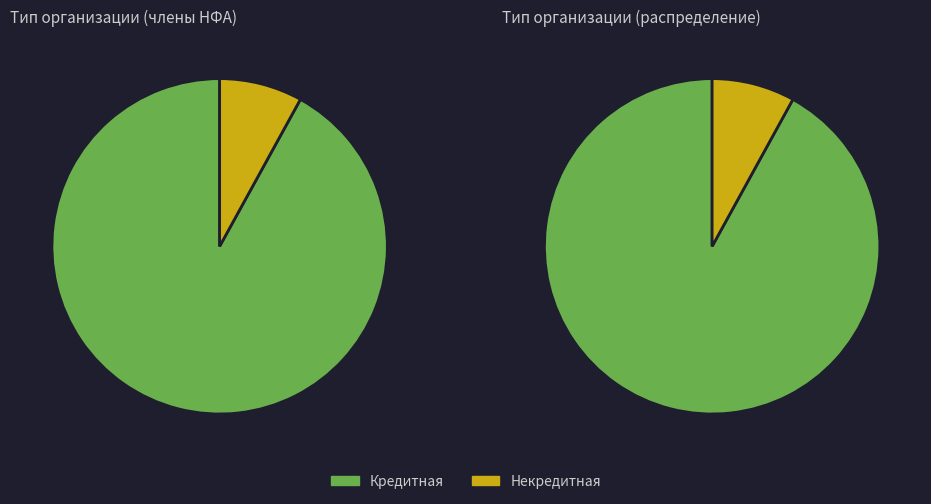

Which category has the biggest portion of the pie?

Кредитная